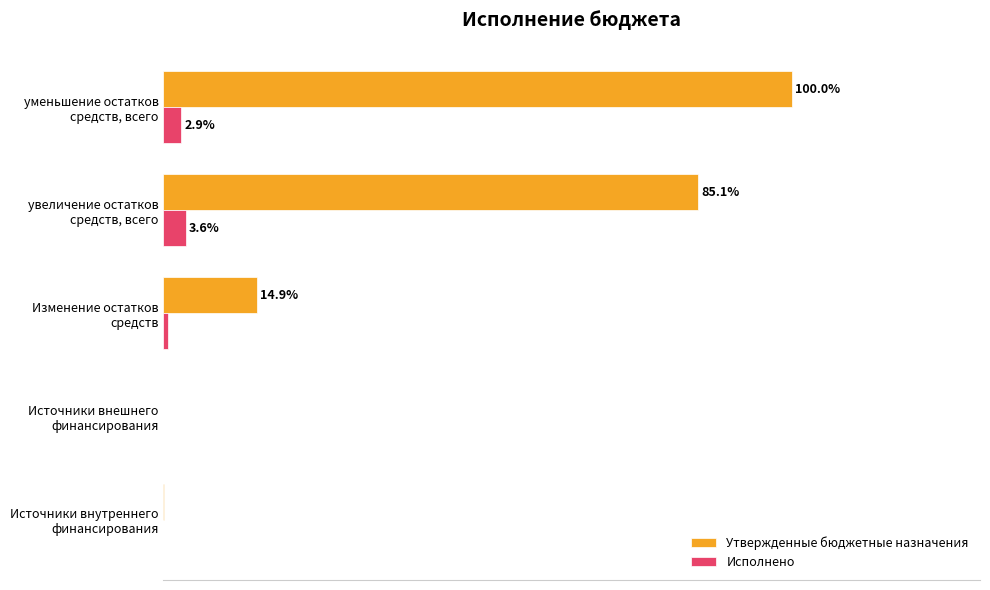

Where is Исполнено nearest to the value 1?

Изменение остатков
средств